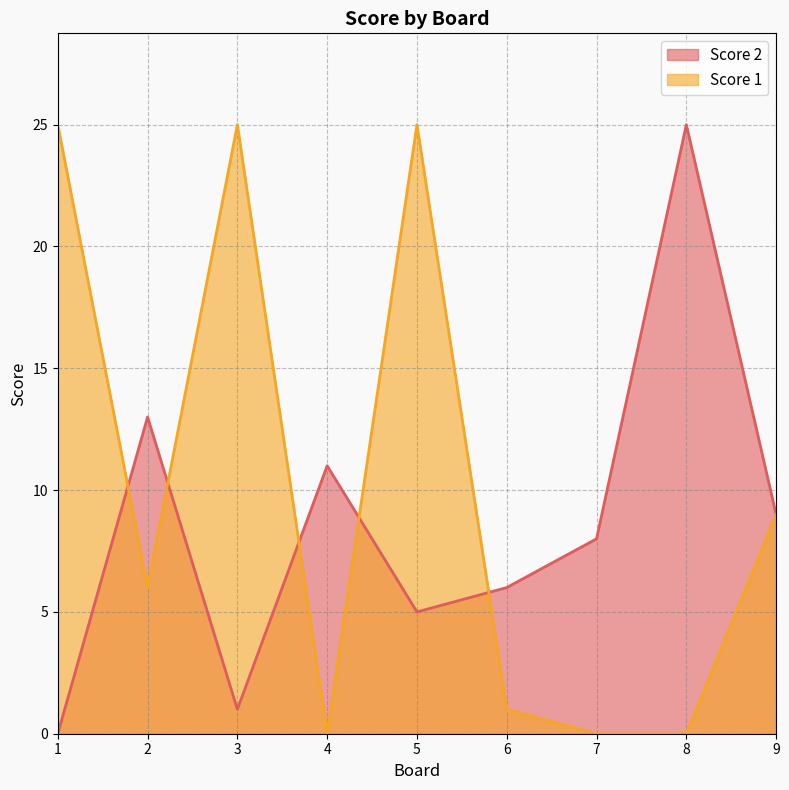

Where do Score 2 and Score 1 first cross each other?

1 and 2